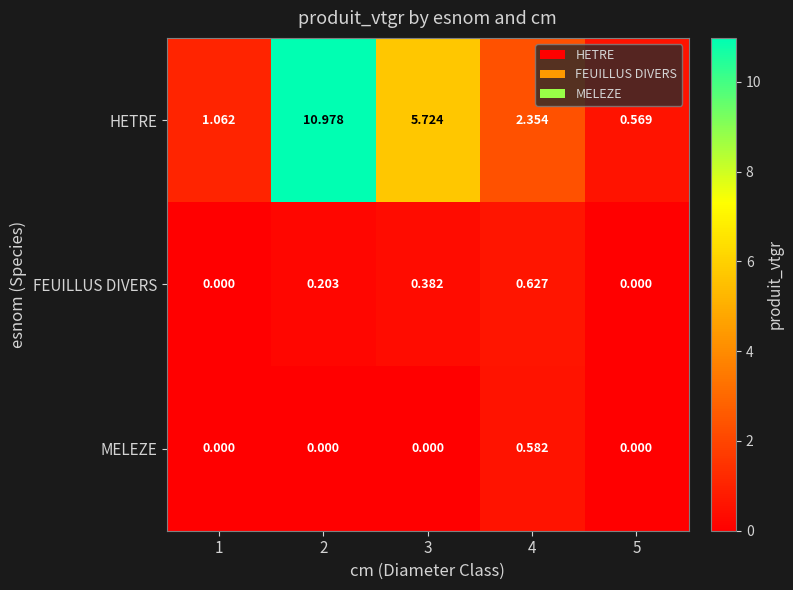

List the series in order of their peak value, lowest first.

MELEZE, FEUILLUS DIVERS, HETRE